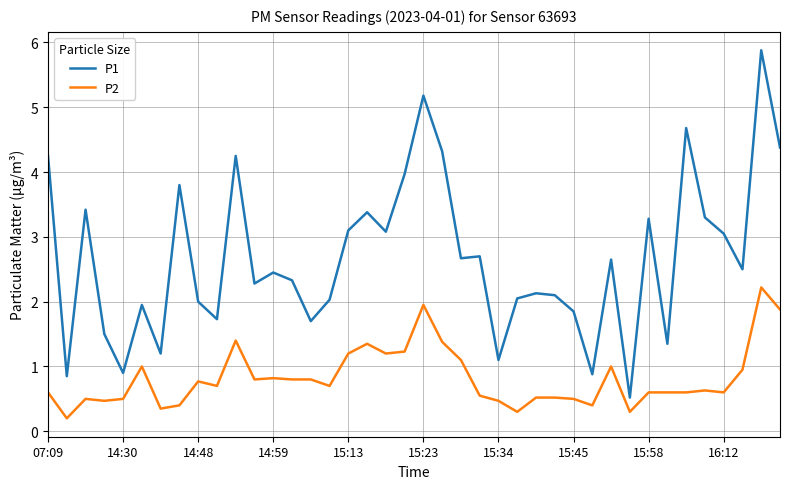

List the series in order of their overall mean, lowest first.

P2, P1